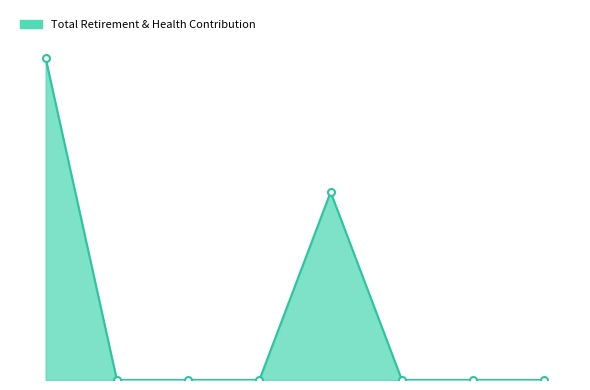

Where is the data nearest to the value 1418?

14603.0